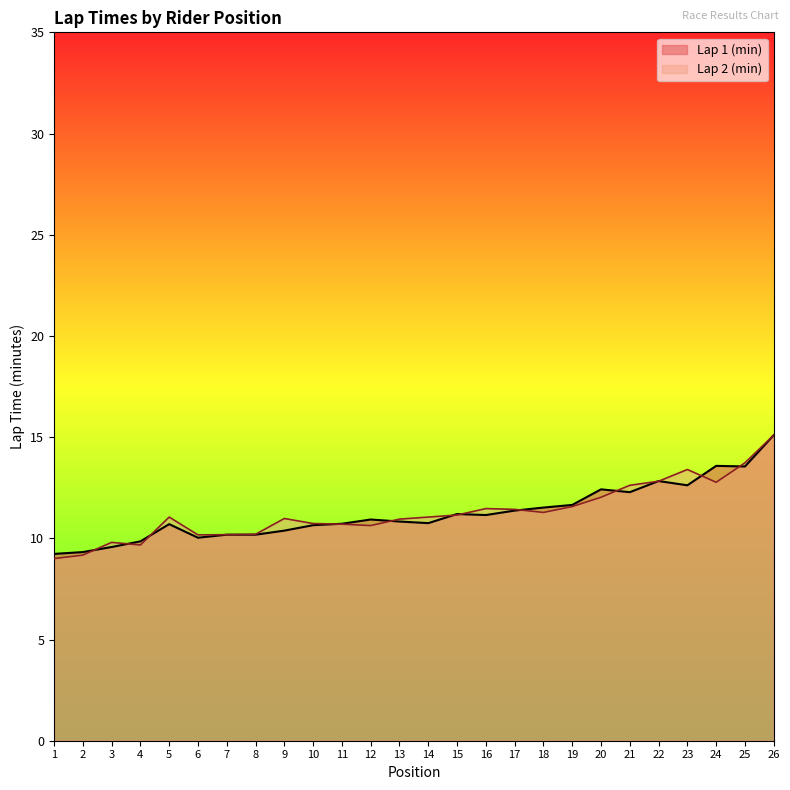

The value of Lap 2 (min) at 7 is 10.2. True or false?

True